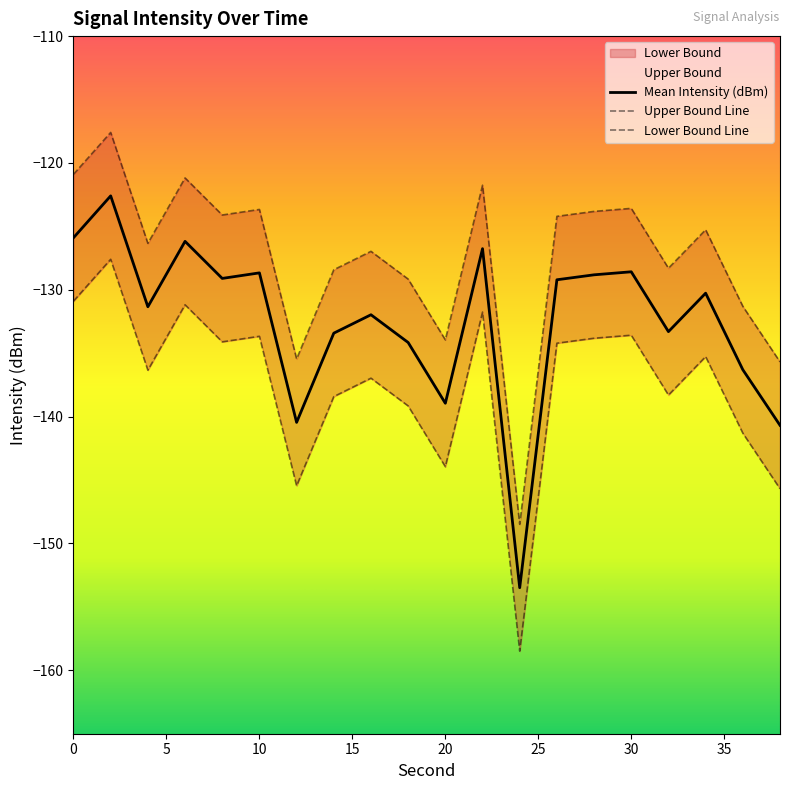

The value of Mean Intensity (dBm) at 6 is -126.2. True or false?

True